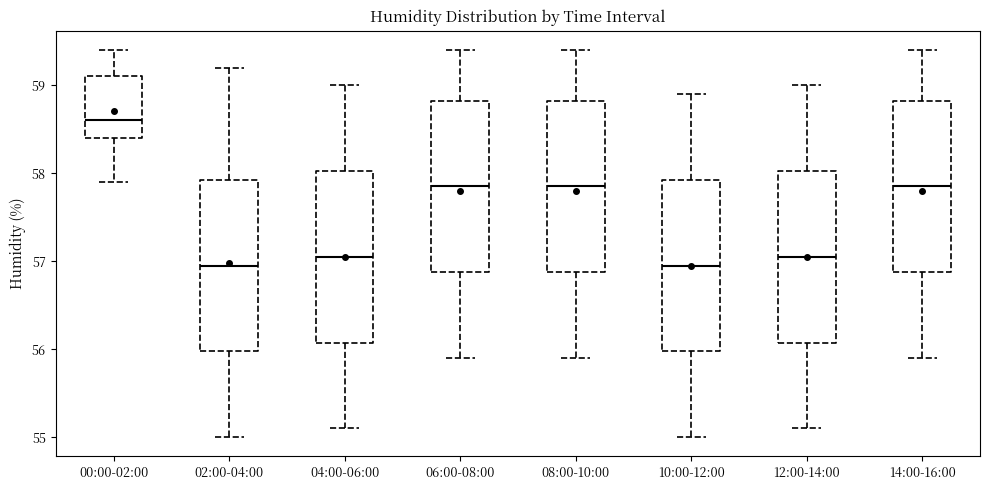

Reading left to right, transcribe this box plot: for each box, give where its median line is, the range the box spans, and where its two whiskers end, as read against the y-axis. The values are not printed on the chart, so give them approximately, as read against the axis.

00:00-02:00: median 58.6, box 58.4 to 59.1, whiskers 57.9 to 59.4
02:00-04:00: median 57.0, box 56.0 to 57.9, whiskers 55.0 to 59.2
04:00-06:00: median 57.1, box 56.1 to 58.0, whiskers 55.1 to 59.0
06:00-08:00: median 57.9, box 56.9 to 58.8, whiskers 55.9 to 59.4
08:00-10:00: median 57.9, box 56.9 to 58.8, whiskers 55.9 to 59.4
10:00-12:00: median 57.0, box 56.0 to 57.9, whiskers 55.0 to 58.9
12:00-14:00: median 57.1, box 56.1 to 58.0, whiskers 55.1 to 59.0
14:00-16:00: median 57.9, box 56.9 to 58.8, whiskers 55.9 to 59.4